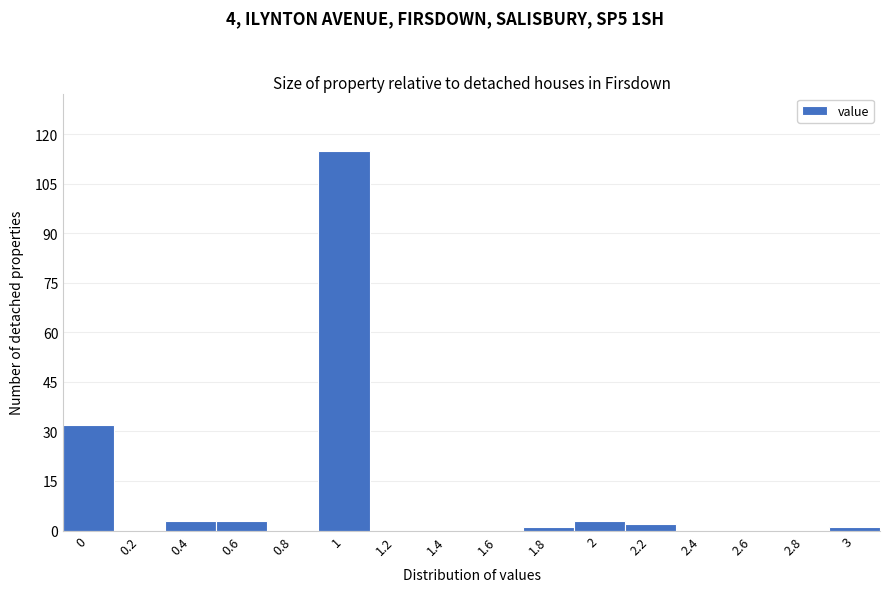

Reading right to left, transcribe all the data shown in this chart.

3=1	2.8=0	2.6=0	2.4=0	2.2=2	2=3	1.8=1	1.6=0	1.4=0	1.2=0	1=115	0.8=0	0.6=3	0.4=3	0.2=0	0=32